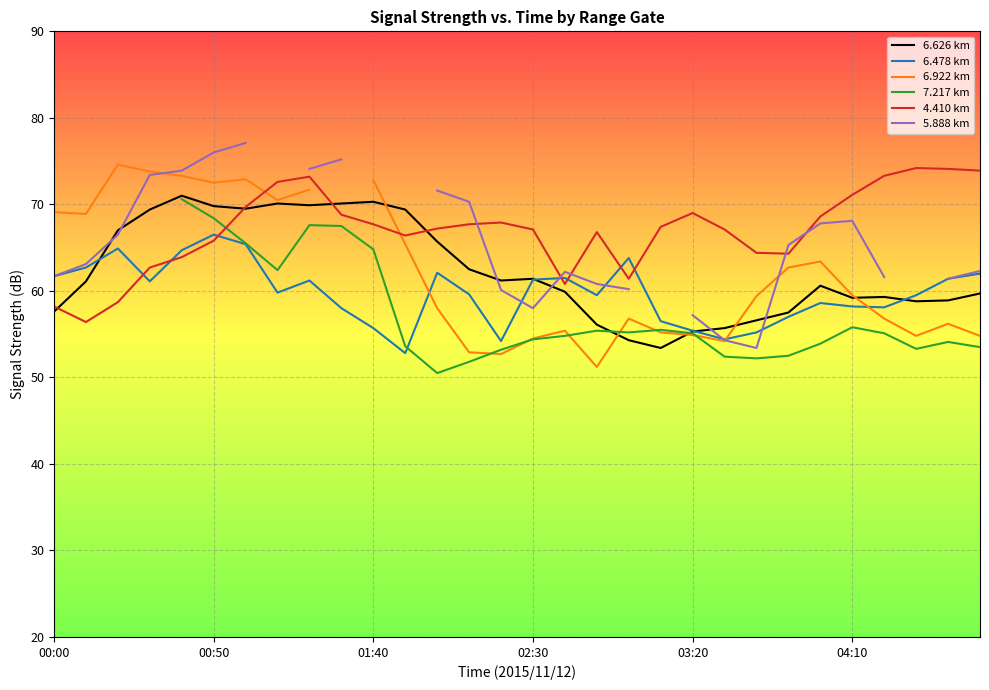

What is the minimum value for 6.478 km?

52.8